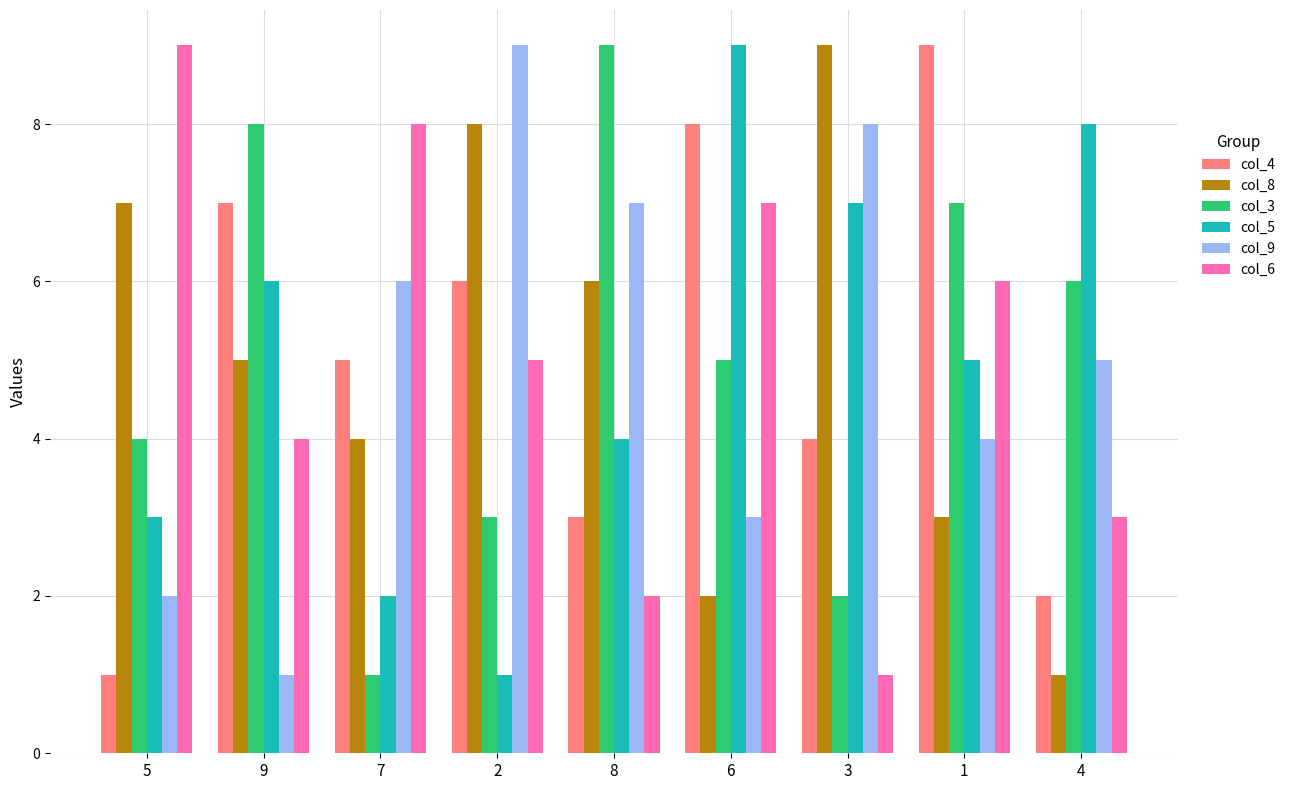

How many series are shown in this chart?

6